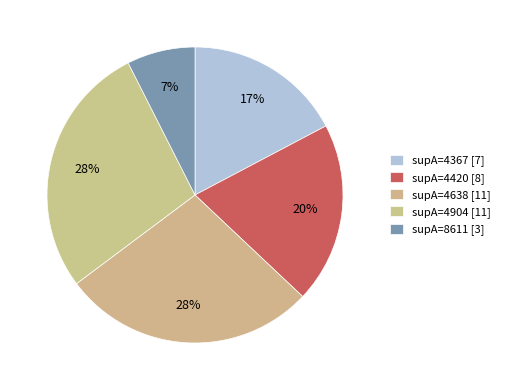

Count the number of slices in the pie.

5